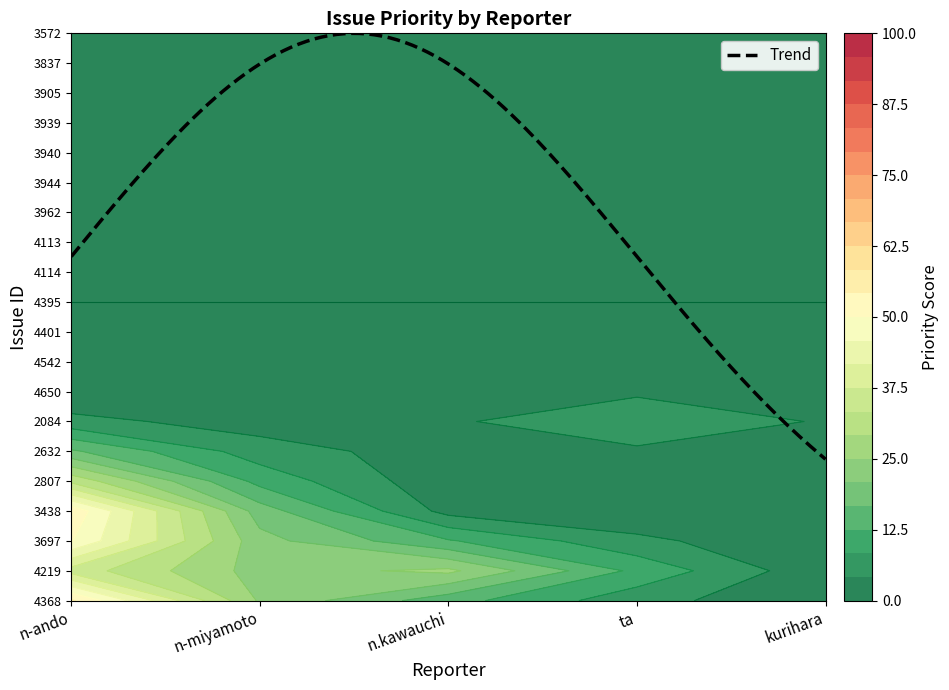

Is it true that n.kawauchi equals 172 at 1?

False